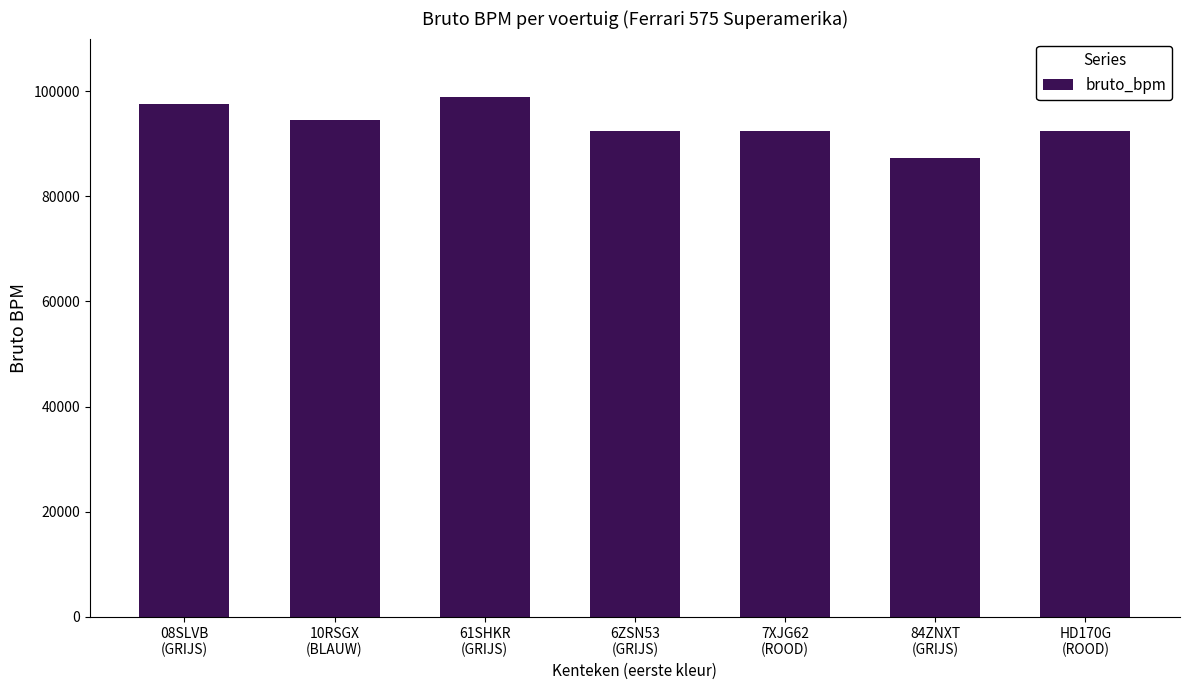

What is the maximum value shown in the chart?

98839